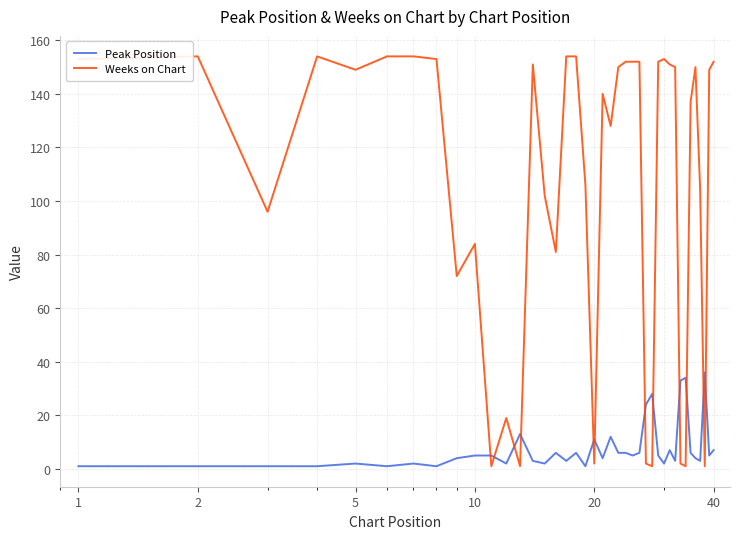

What is the highest value of the Peak Position series?

36